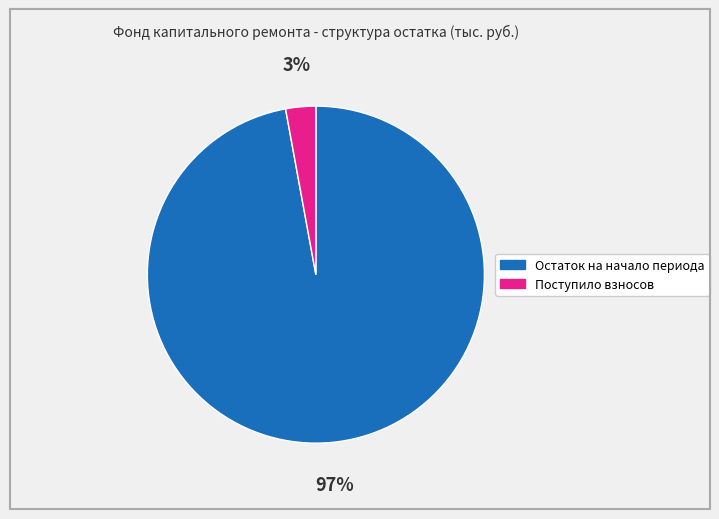

To the nearest percent, what is the average slice percentage?

50%